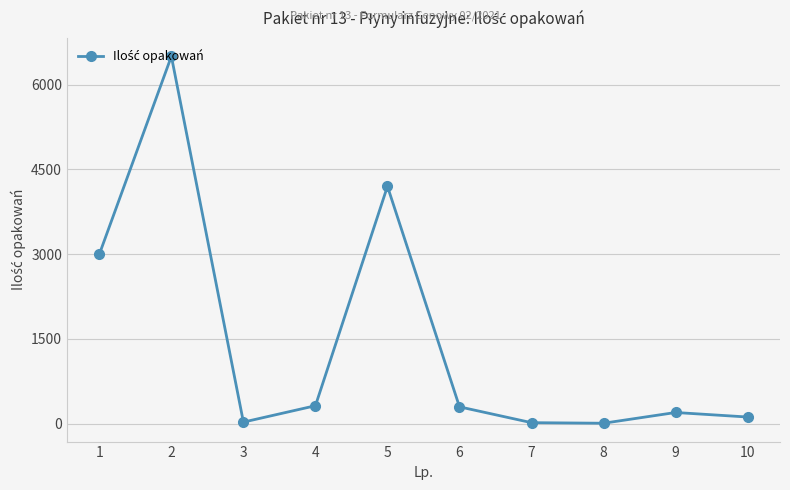

What is the average value?

1470